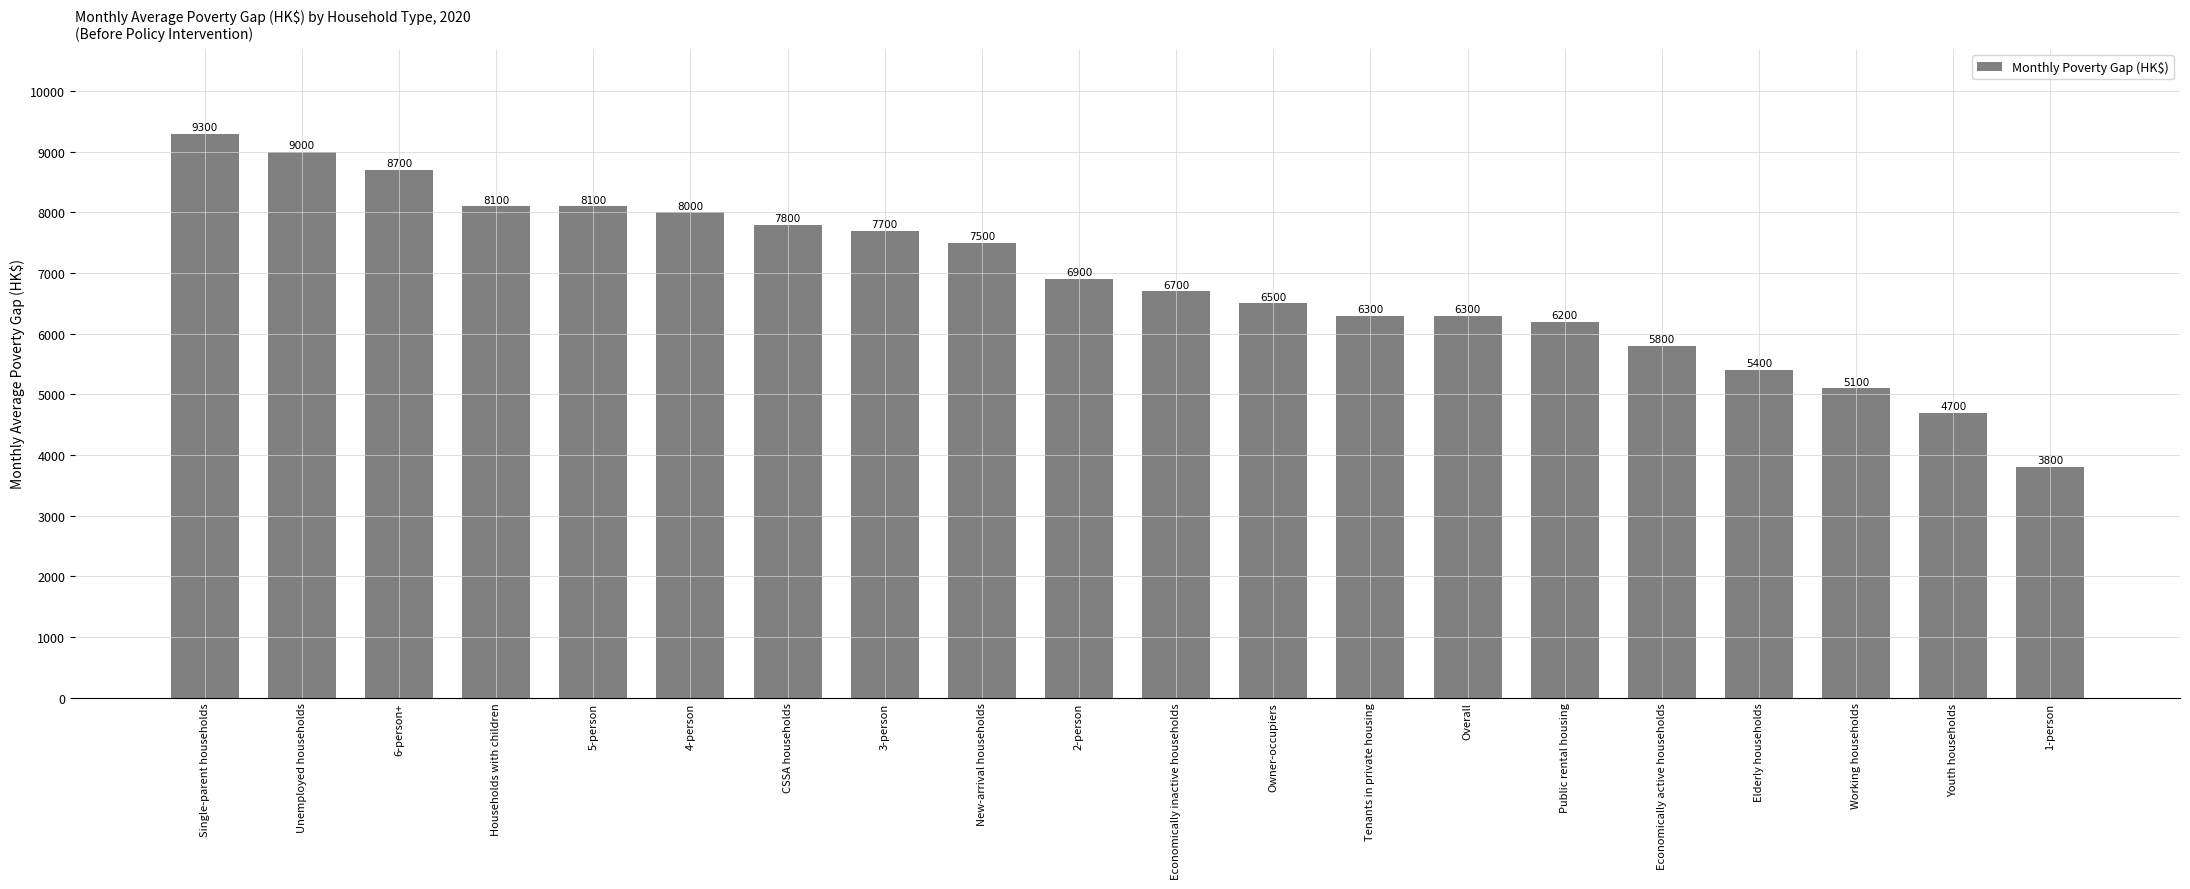

What is the difference between the values at CSSA households and Overall?

1500